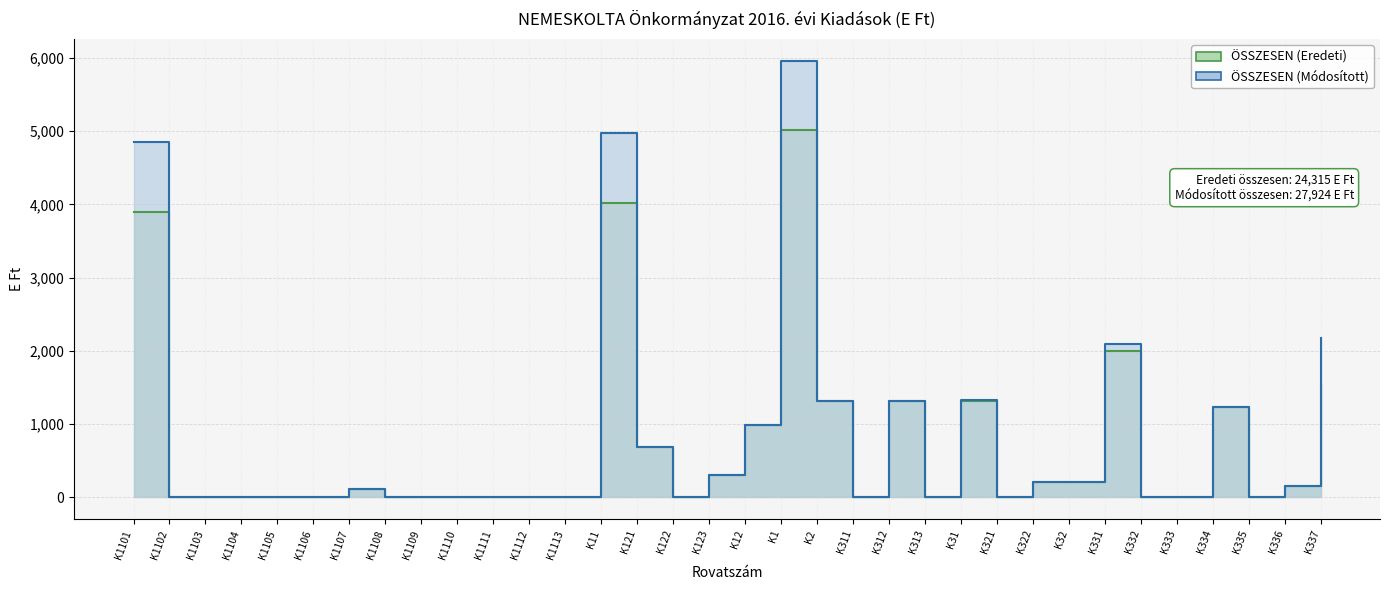

What are all the series names shown in the legend?

ÖSSZESEN (Eredeti), ÖSSZESEN (Módosított)